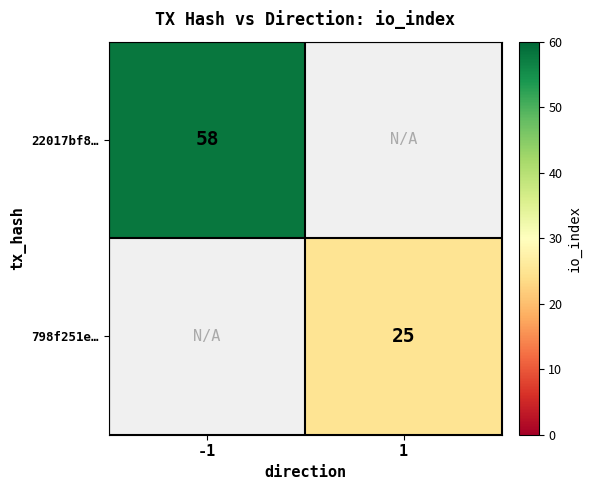

Which label corresponds to the smallest value in the chart?

1